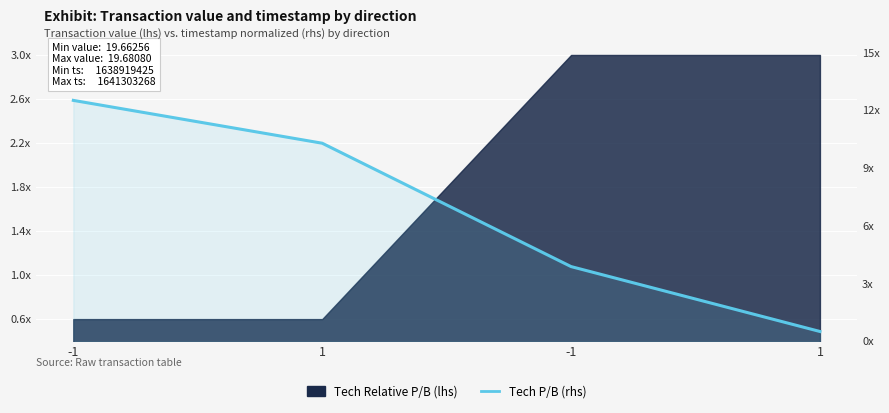

What is the sum of the values at 1 and -1?

13.0